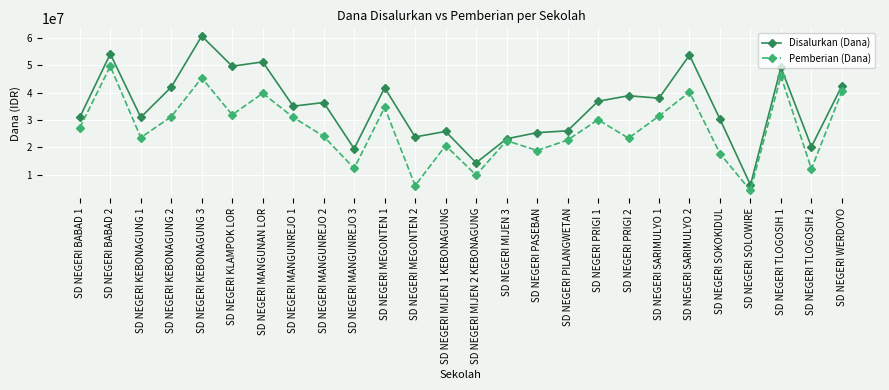

Between SD NEGERI KEBONAGUNG 2 and SD NEGERI MIJEN 2 KEBONAGUNG, which series saw the biggest shift?

Disalurkan (Dana)